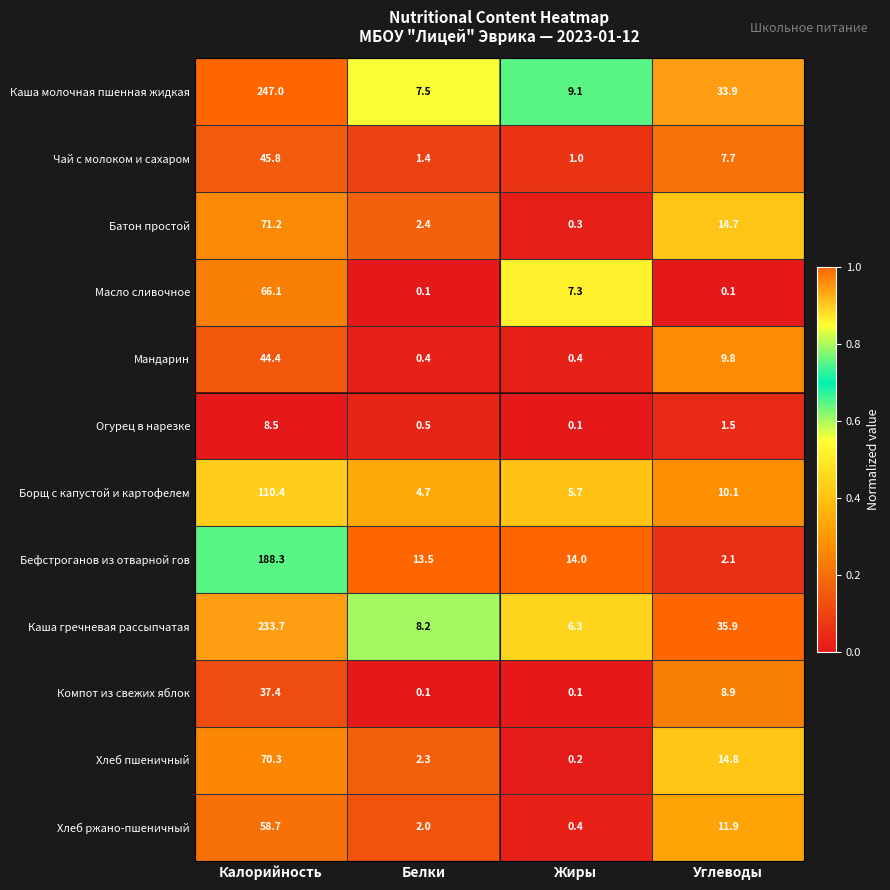

The value of Компот из свежих яблок at Калорийность is 37.4. True or false?

True